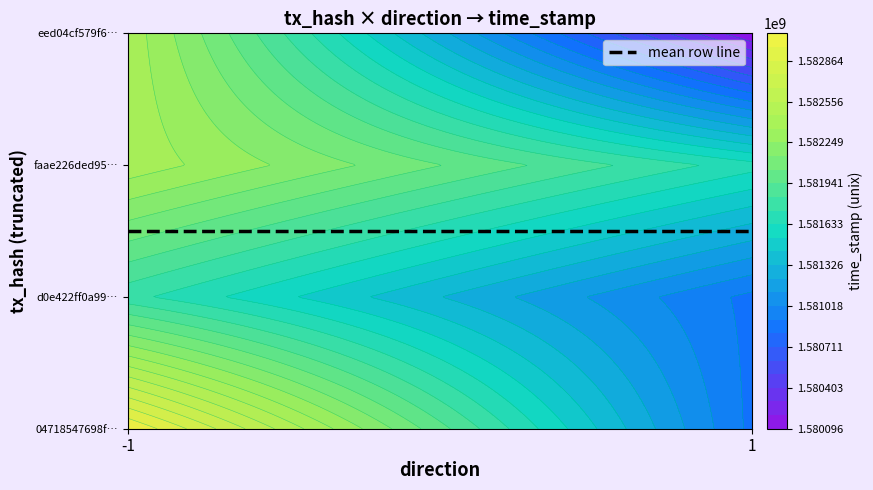

At direction, list the series in order from largest to smallest.

faae226ded95431fa642e3f3fd2b70e6ac7eb01, eed04cf579f6f5b71e48e862e51790ea90a8bf8, 04718547698f28d67b2122aeb0c8833968fe3bb, d0e422ff0a997097f3b8672b2601e1d8f295b3c